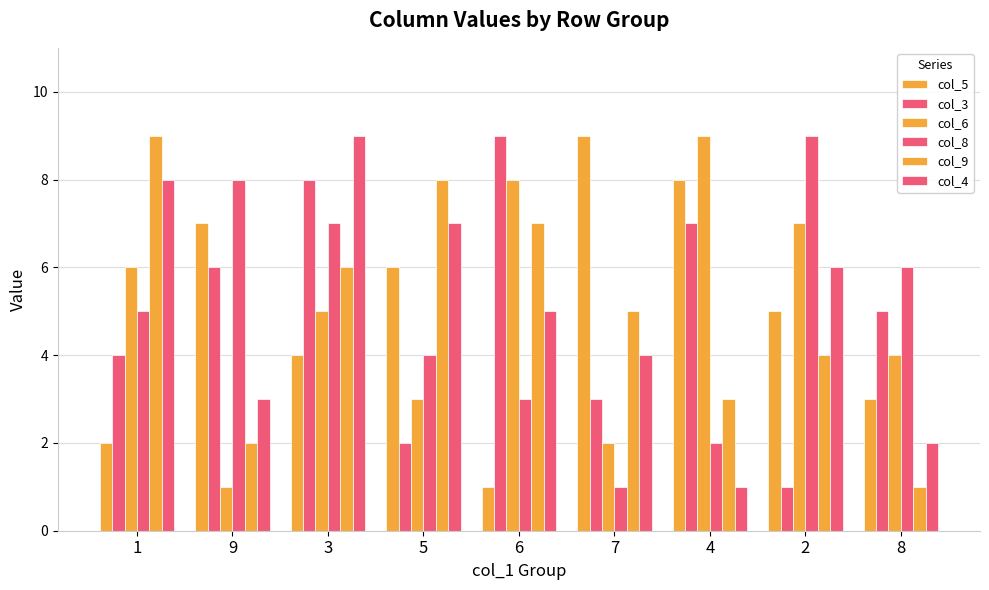

Count the number of data series in this chart.

6